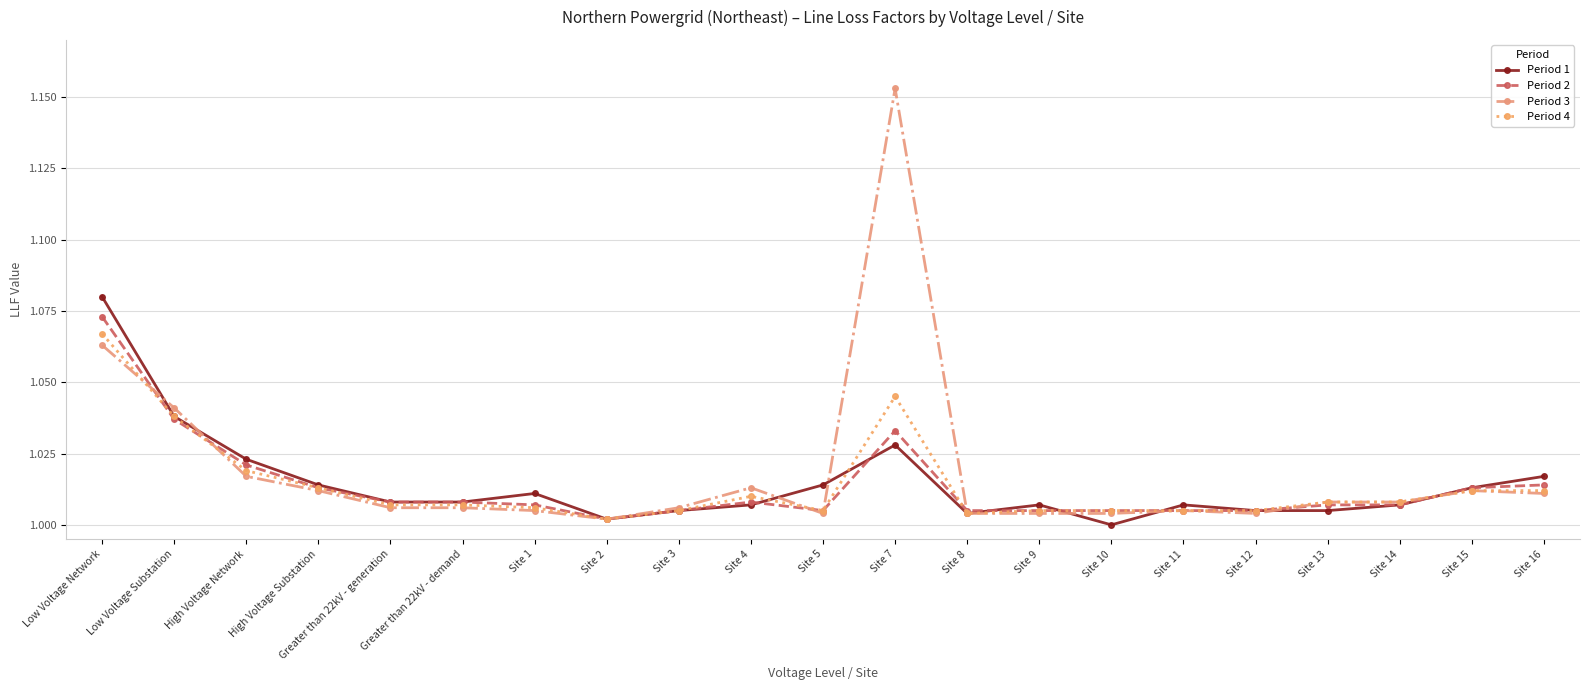

What are all the series names shown in the legend?

Period 1, Period 2, Period 3, Period 4